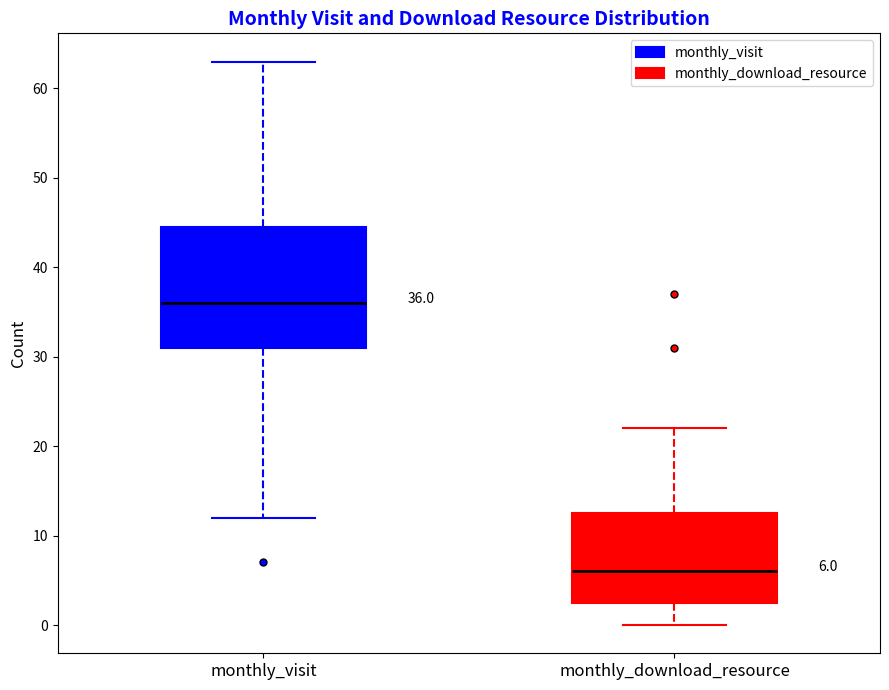

Which box's median line is the lowest?

monthly_download_resource